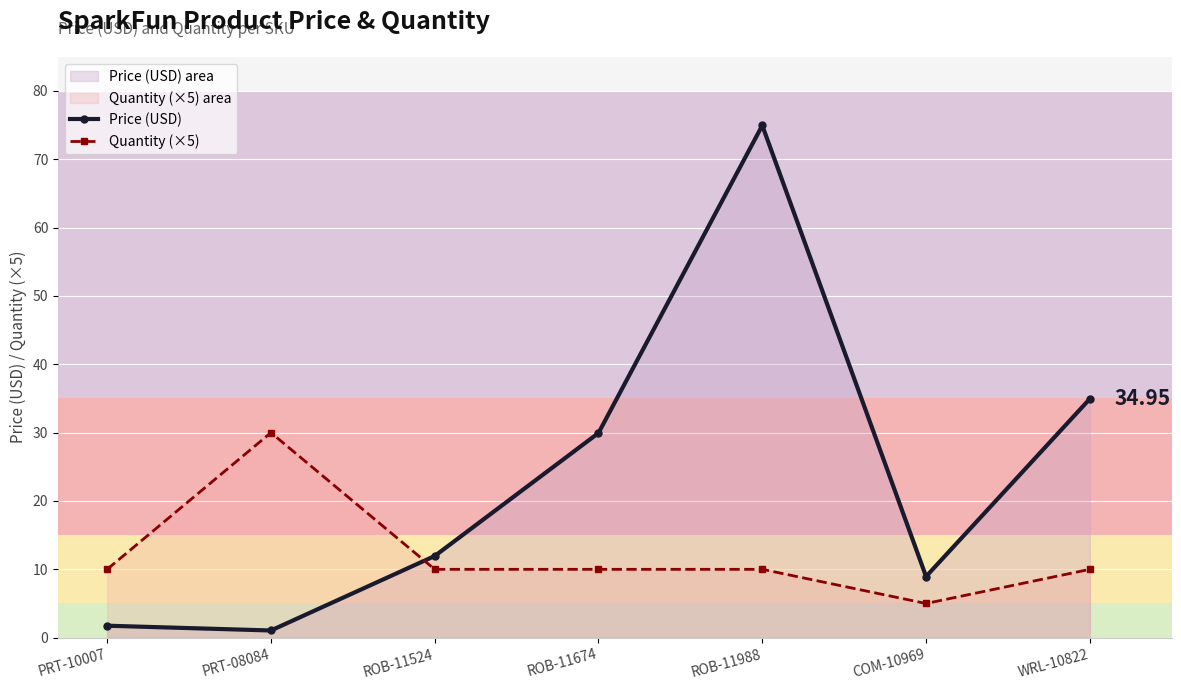

How many lines are shown in the chart?

2